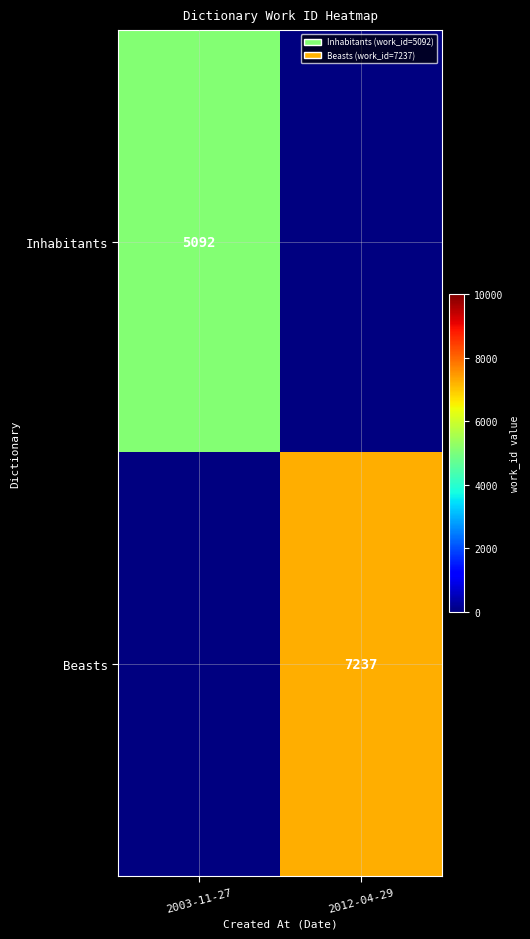

Is the value of Inhabitants at 2003-11-27 greater than the value of Beasts at 2012-04-29?

No